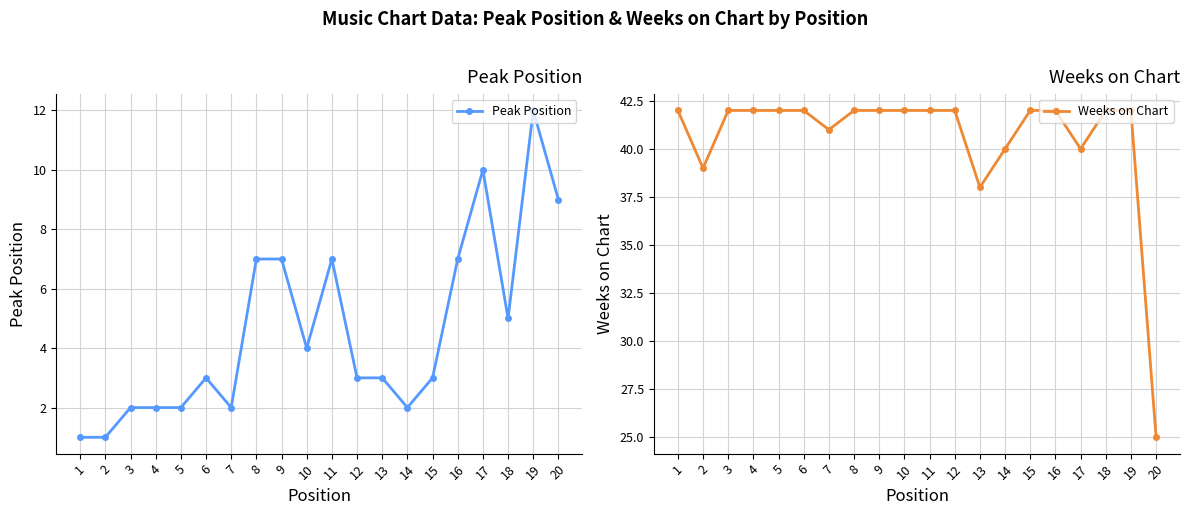

What is the approximate value of Weeks on Chart at 15, to the nearest 10?

40